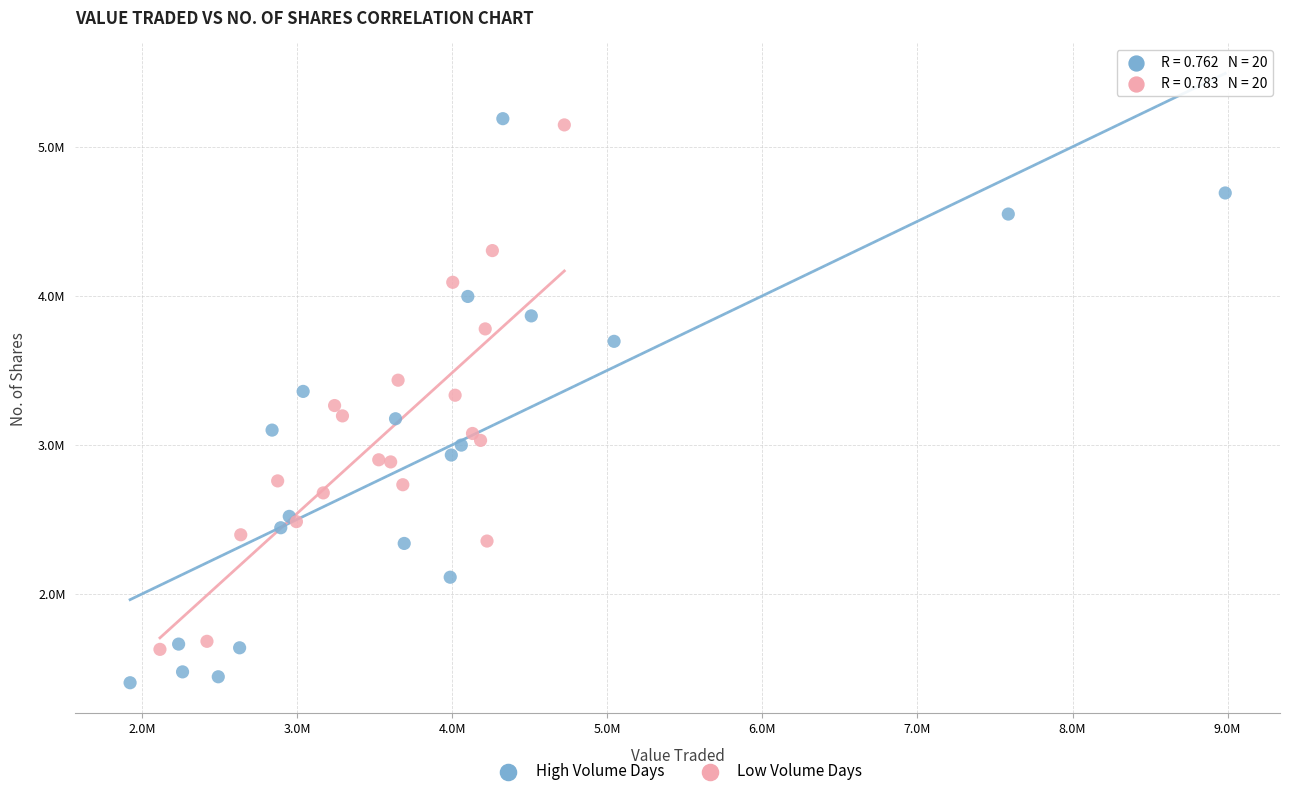

Which series reaches the minimum Y coordinate?

High Volume Days